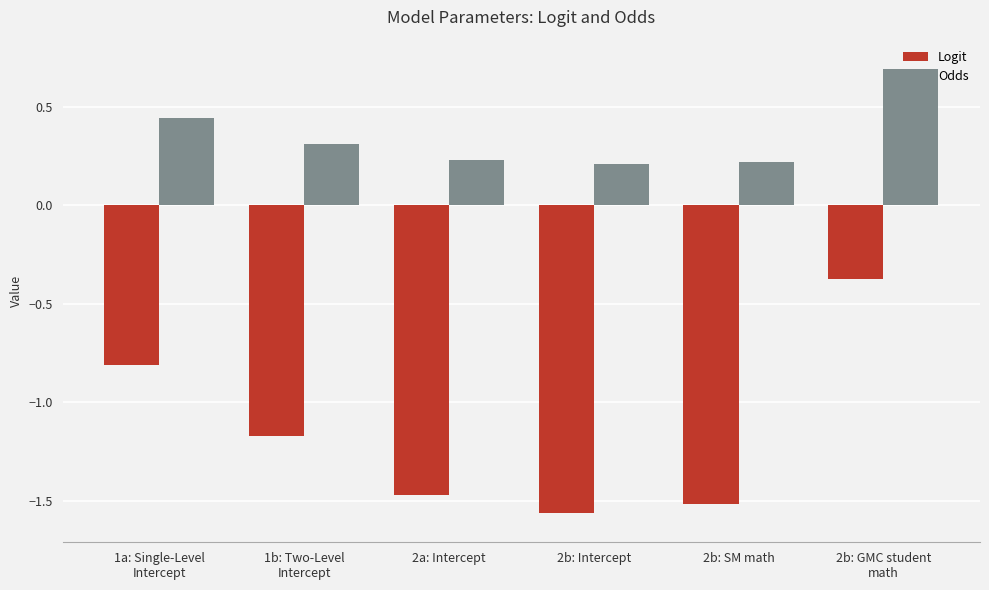

What is the label of the 6th bar from the left?

2b: GMC student
math